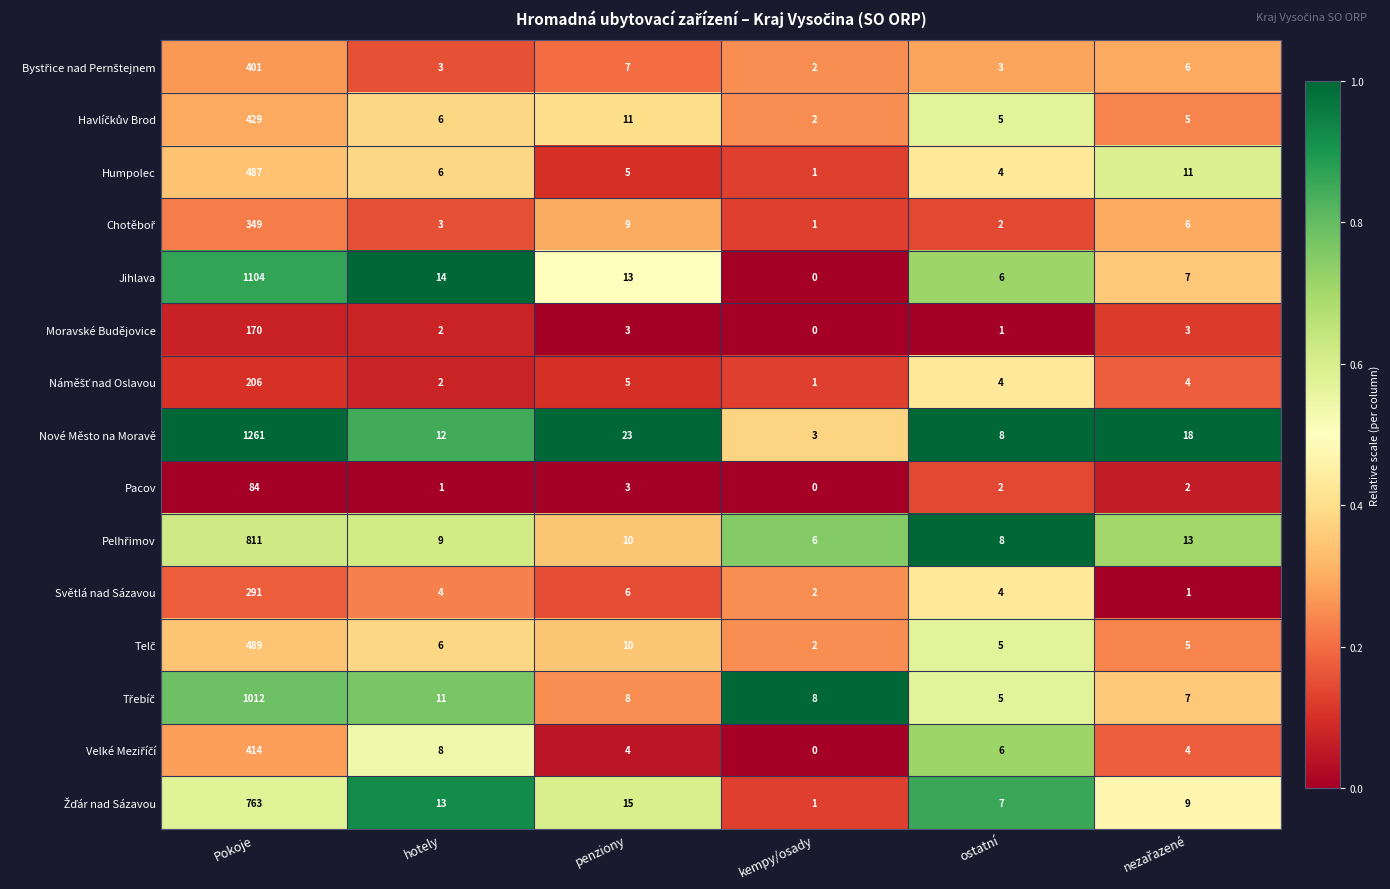

What is the difference between the maximum and second lowest values in the Světlá nad Sázavou series?

289